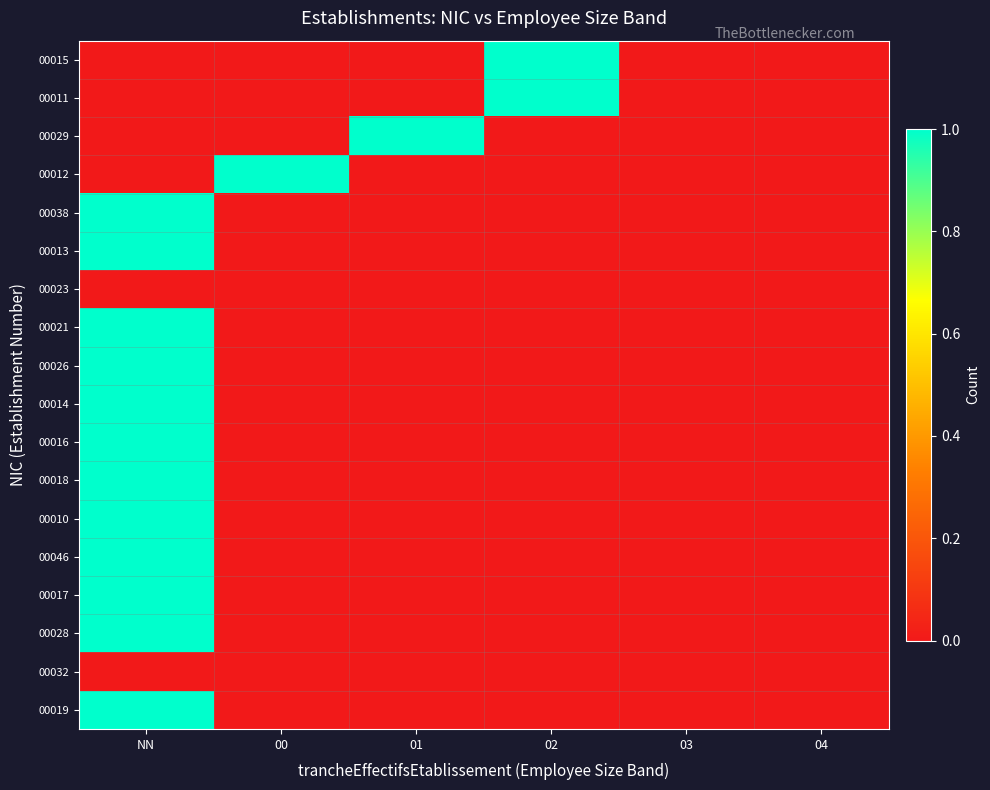

Reading right to left, transcribe all the data shown in this chart.

00015: 04=0	03=0	02=1	01=0	00=0	NN=0
00011: 04=0	03=0	02=1	01=0	00=0	NN=0
00029: 04=0	03=0	02=0	01=1	00=0	NN=0
00012: 04=0	03=0	02=0	01=0	00=1	NN=0
00038: 04=0	03=0	02=0	01=0	00=0	NN=1
00013: 04=0	03=0	02=0	01=0	00=0	NN=1
00023: 04=0	03=0	02=0	01=0	00=0	NN=0
00021: 04=0	03=0	02=0	01=0	00=0	NN=1
00026: 04=0	03=0	02=0	01=0	00=0	NN=1
00014: 04=0	03=0	02=0	01=0	00=0	NN=1
00016: 04=0	03=0	02=0	01=0	00=0	NN=1
00018: 04=0	03=0	02=0	01=0	00=0	NN=1
00010: 04=0	03=0	02=0	01=0	00=0	NN=1
00046: 04=0	03=0	02=0	01=0	00=0	NN=1
00017: 04=0	03=0	02=0	01=0	00=0	NN=1
00028: 04=0	03=0	02=0	01=0	00=0	NN=1
00032: 04=0	03=0	02=0	01=0	00=0	NN=0
00019: 04=0	03=0	02=0	01=0	00=0	NN=1